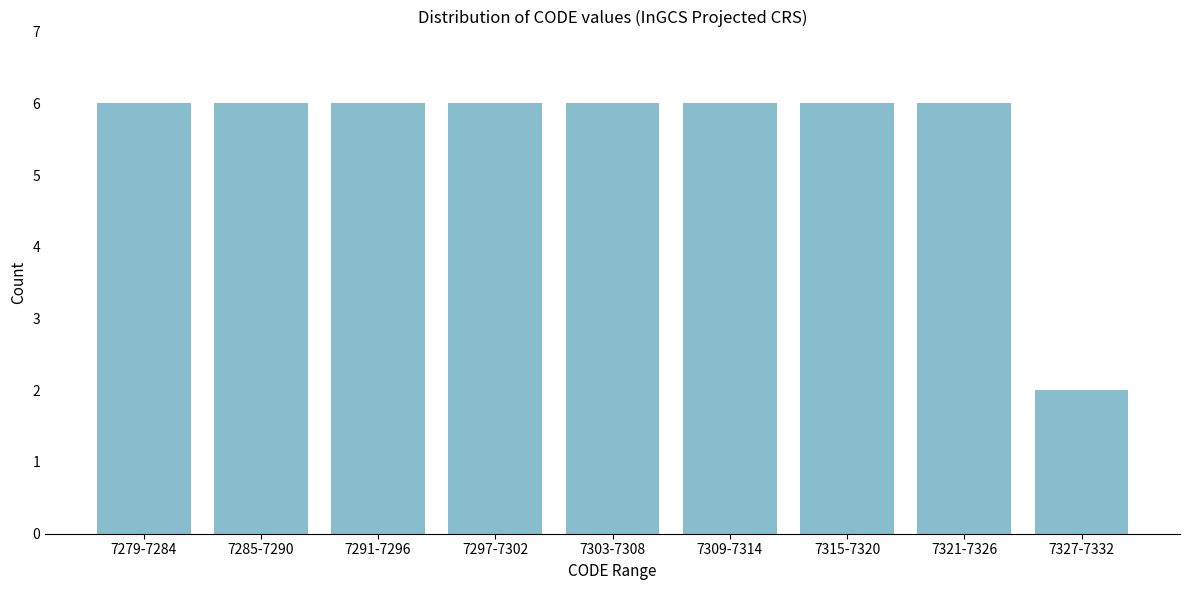

Reading left to right, what are all the values shown in this chart?

7279-7284=6	7285-7290=6	7291-7296=6	7297-7302=6	7303-7308=6	7309-7314=6	7315-7320=6	7321-7326=6	7327-7332=2